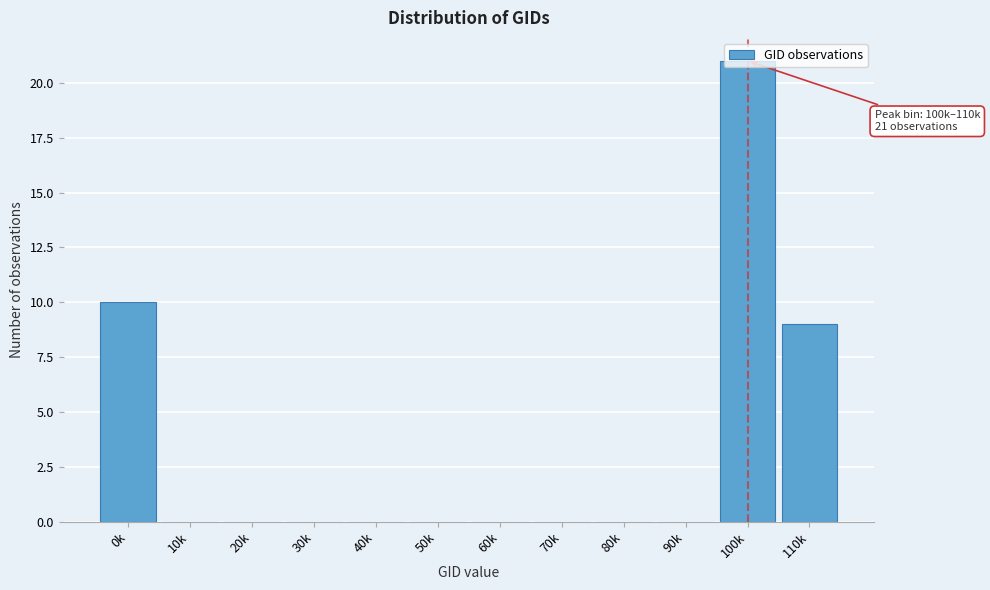

The chart shows a value of 0 at 30k. True or false?

True